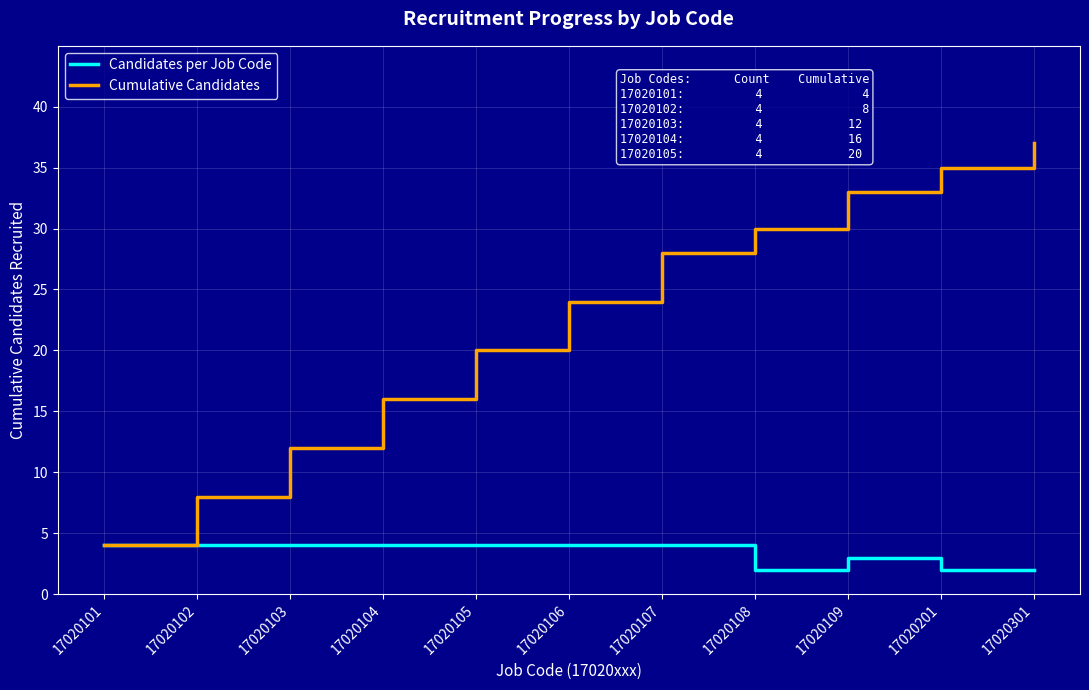

Rank the series by their maximum value, from lowest to highest.

Candidates per Job Code, Cumulative Candidates